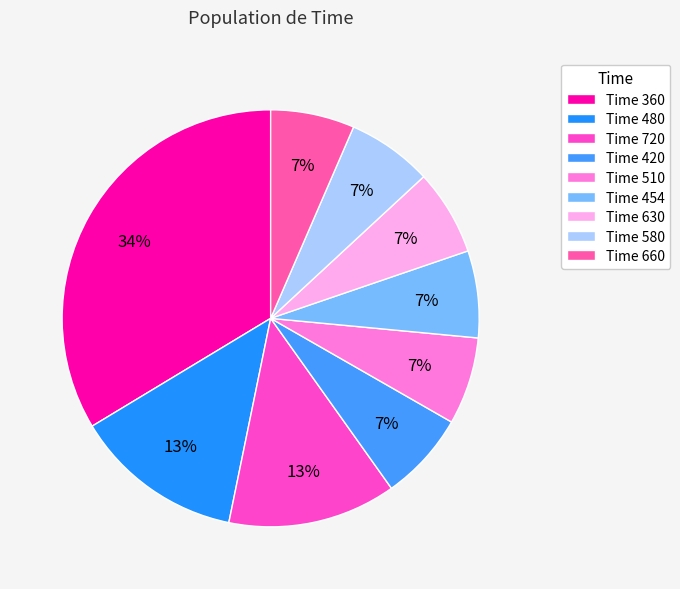

How many segments does this pie chart have?

9